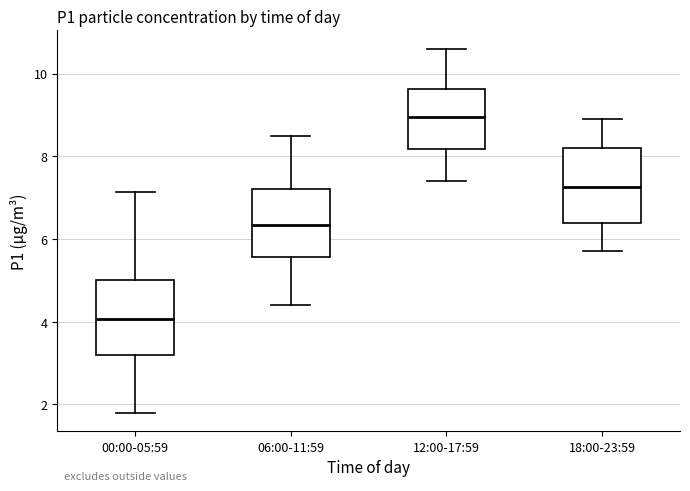

Where is the upper edge of the box for 00:00-05:59 on the y-axis? The values are not printed on the chart, so give them approximately, as read against the axis.

5.0